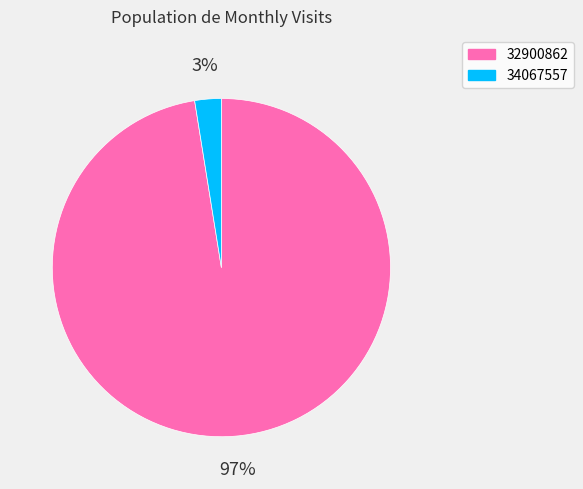

The 32900862 slice represents 87% of the pie. True or false?

False